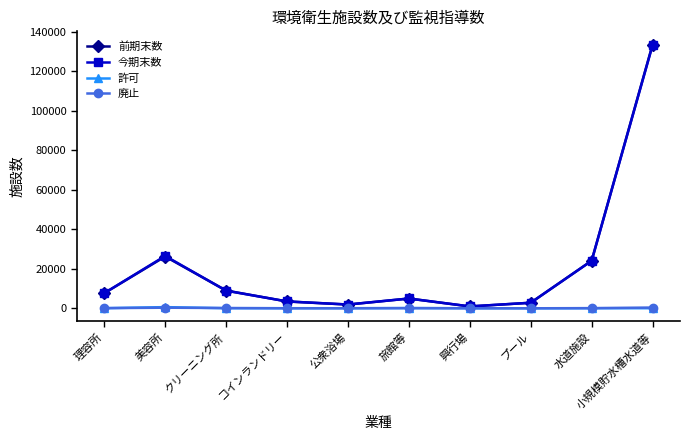

What is the difference between the maximum and minimum values in the 許可 series?

593